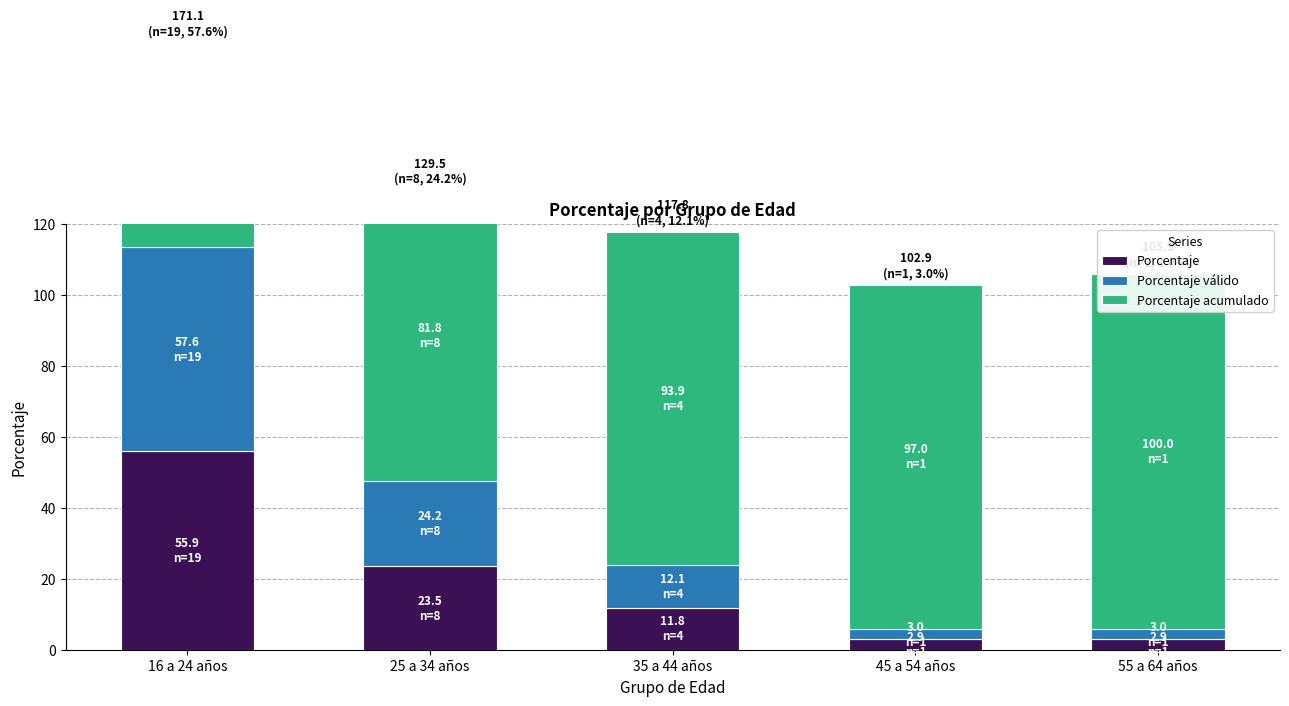

What is the total value across all series at 25 a 34 años?

129.5